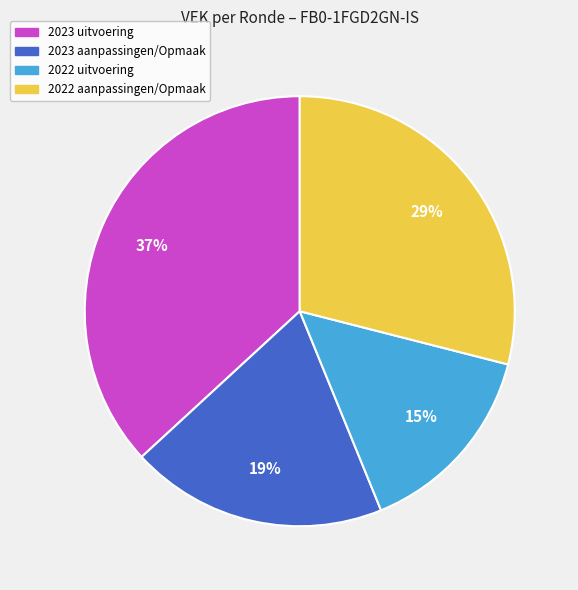

How many slices are in this pie chart?

4